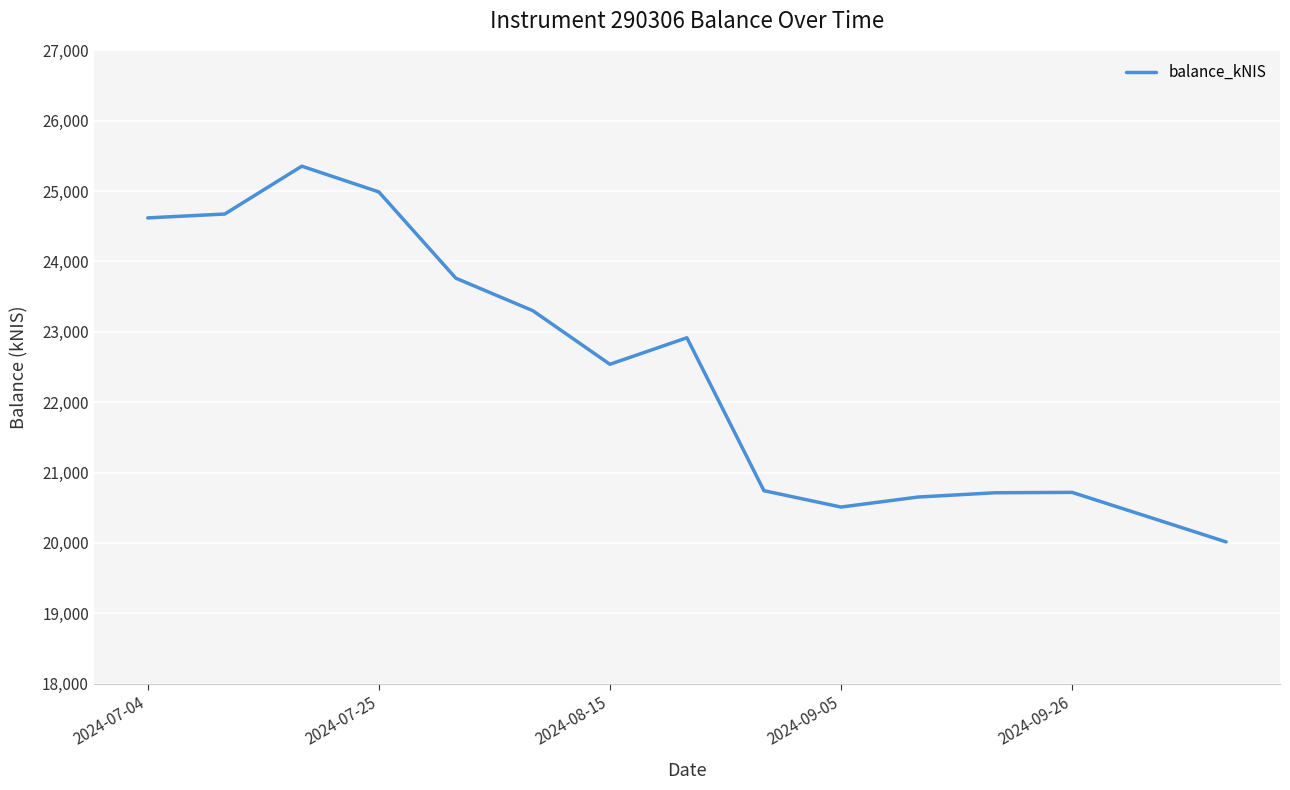

How many values exceed 22537?

8